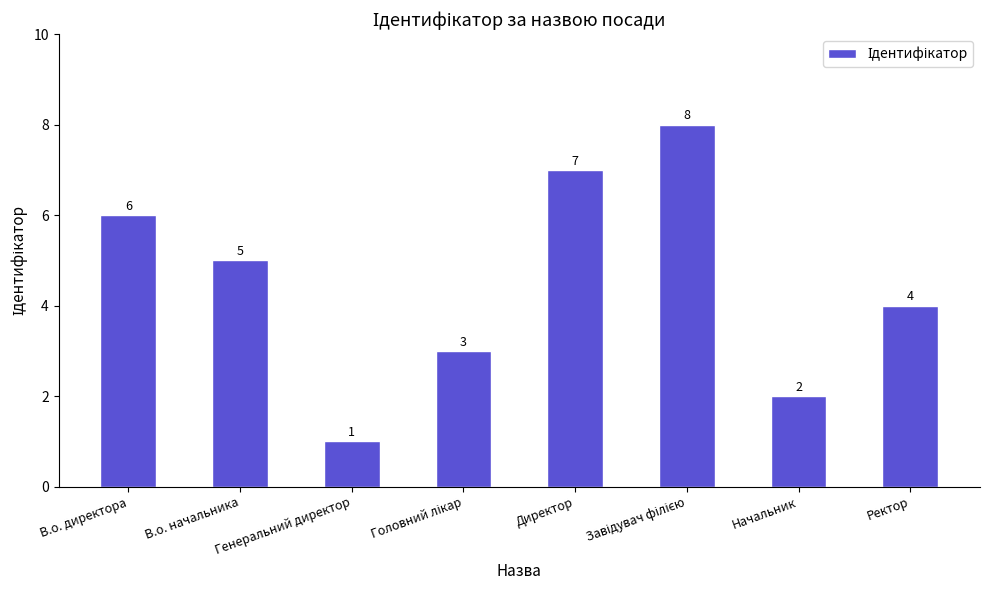

At which label does the data first exceed 5?

В.о. директора